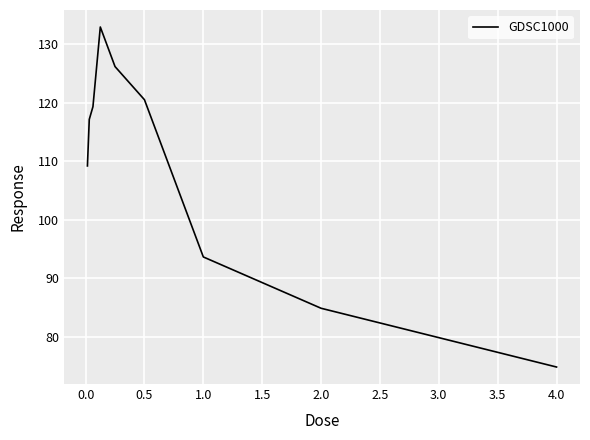

What is the minimum value shown in the chart?

74.8